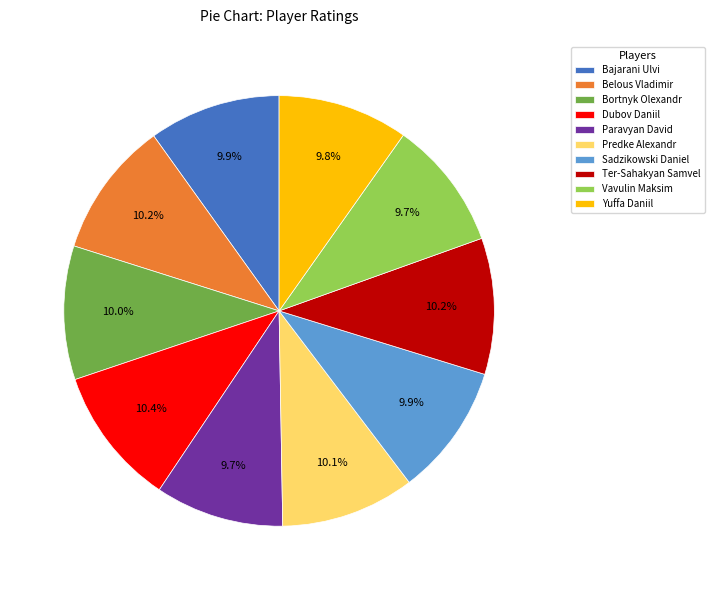

Approximately how many times larger is the value at Bortnyk Olexandr compared to Ter-Sahakyan Samvel?

1.0